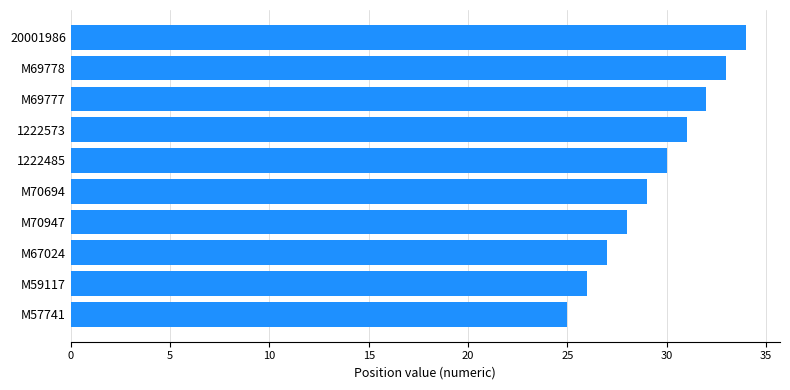

Rank the categories by value from highest to lowest.

20001986, M69778, M69777, 1222573, 1222485, M70694, M70947, M67024, M59117, M57741